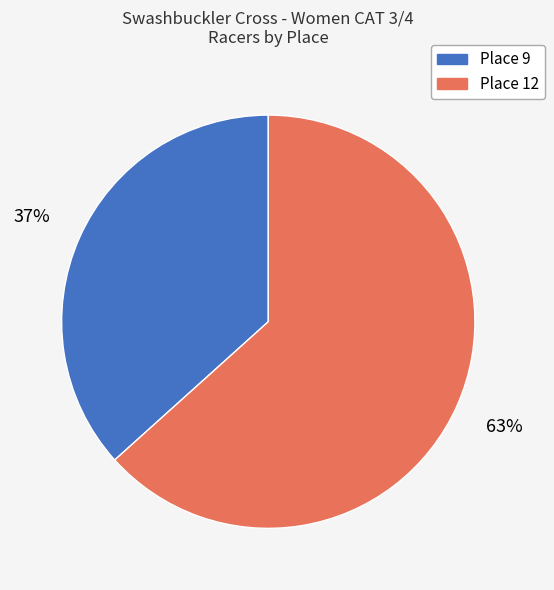

True or false: Place 9 accounts for 49% of the total.

False